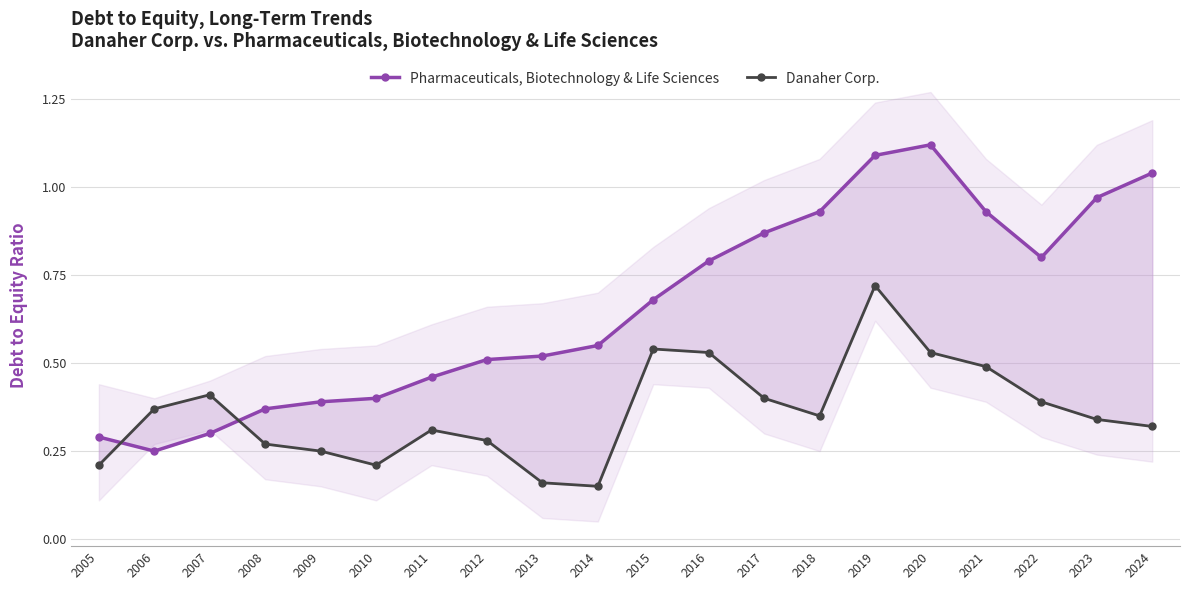

Which series changed the most between 2005 and 2006?

Danaher Corp.